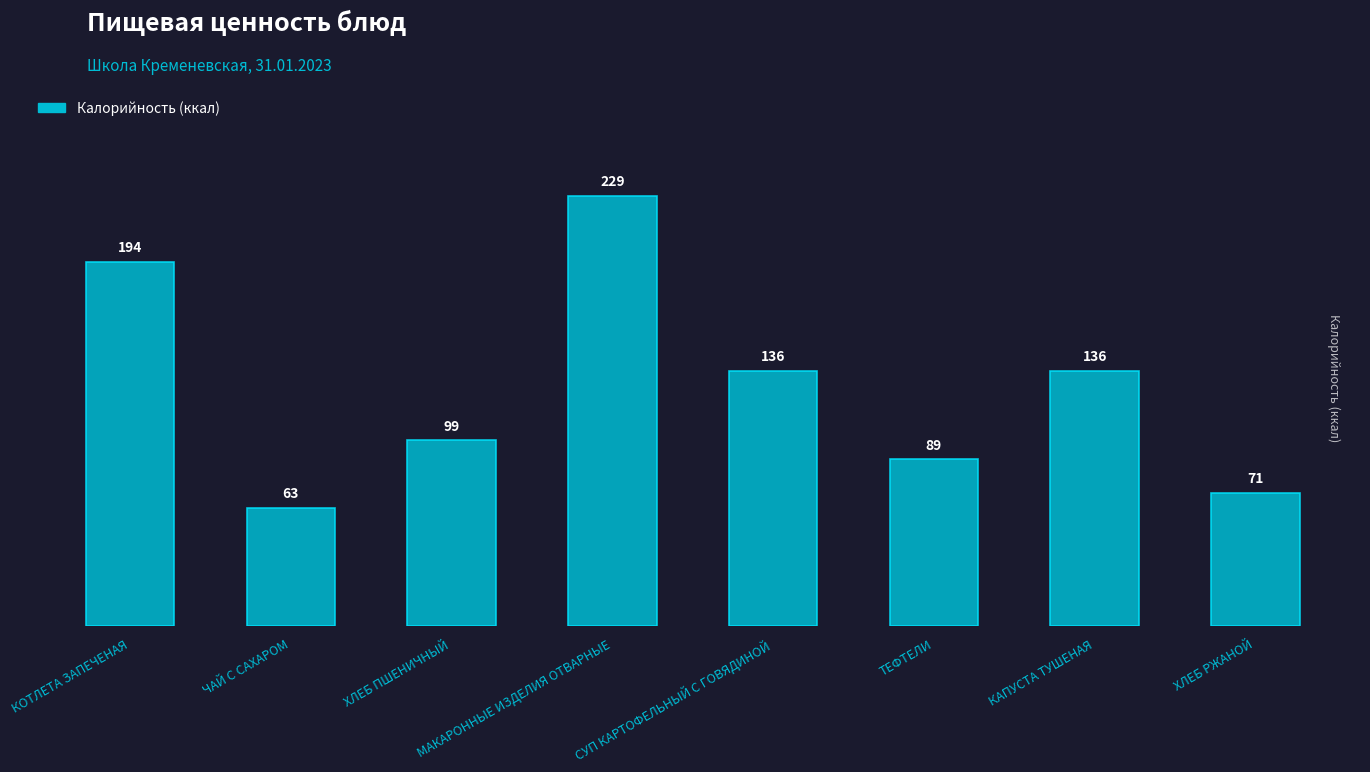

At which label does the data first exceed 136?

КОТЛЕТА ЗАПЕЧЕНАЯ